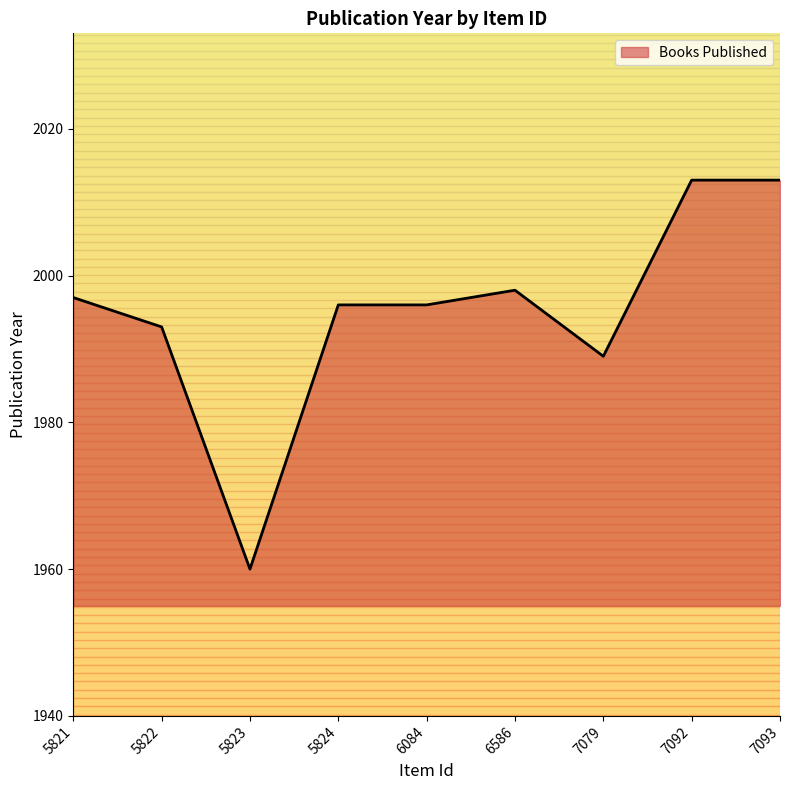

Which has a higher value, 7093 or 5822?

7093